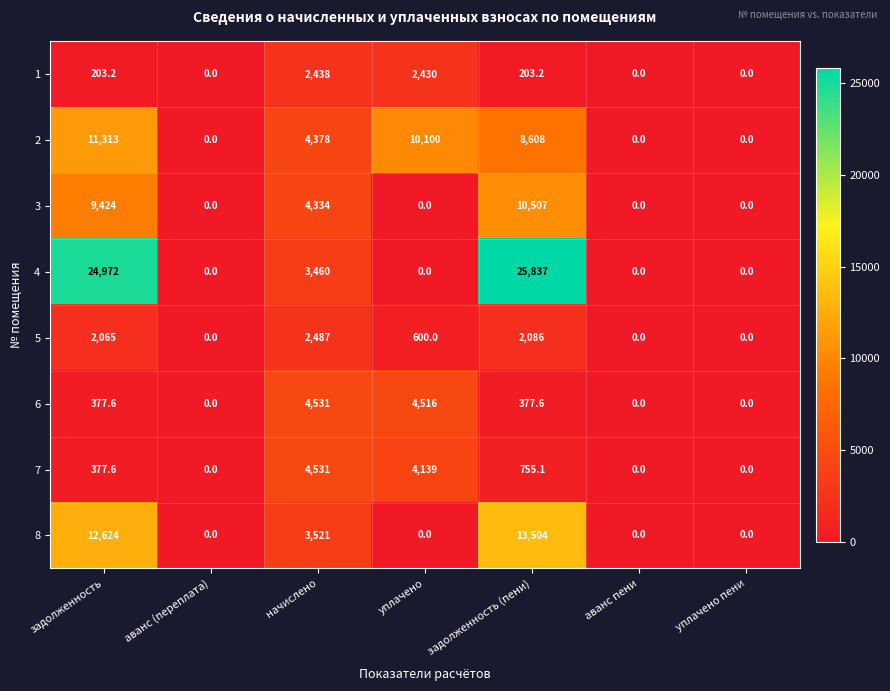

What is the maximum value shown in the chart?

25837.0